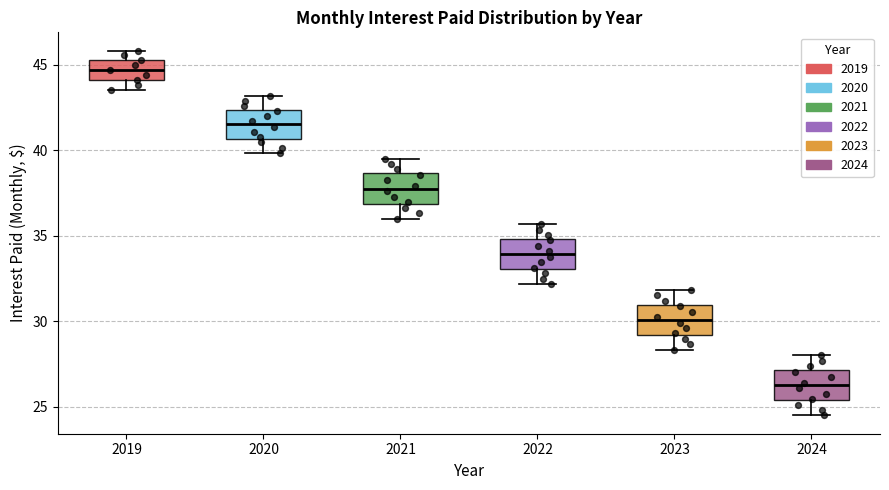

Reading left to right, transcribe this box plot: for each box, give where its median line is, the range the box spans, and where its two whiskers end, as read against the y-axis. The values are not printed on the chart, so give them approximately, as read against the axis.

2019: median 44.5, box 44.0 to 45.5, whiskers 43.5 to 46.0
2020: median 41.5, box 40.5 to 42.5, whiskers 40.0 to 43.0
2021: median 38.0, box 37.0 to 38.5, whiskers 36.0 to 39.5
2022: median 34.0, box 33.0 to 35.0, whiskers 32.0 to 35.5
2023: median 30.0, box 29.0 to 31.0, whiskers 28.5 to 32.0
2024: median 26.0, box 25.5 to 27.0, whiskers 24.5 to 28.0